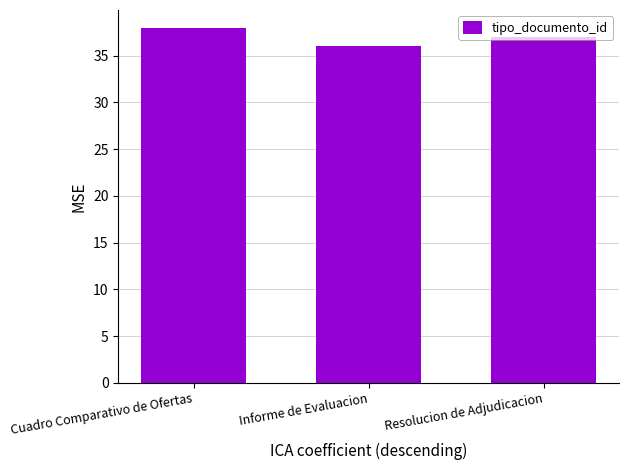

The value at Resolucion de Adjudicacion is 16. True or false?

False